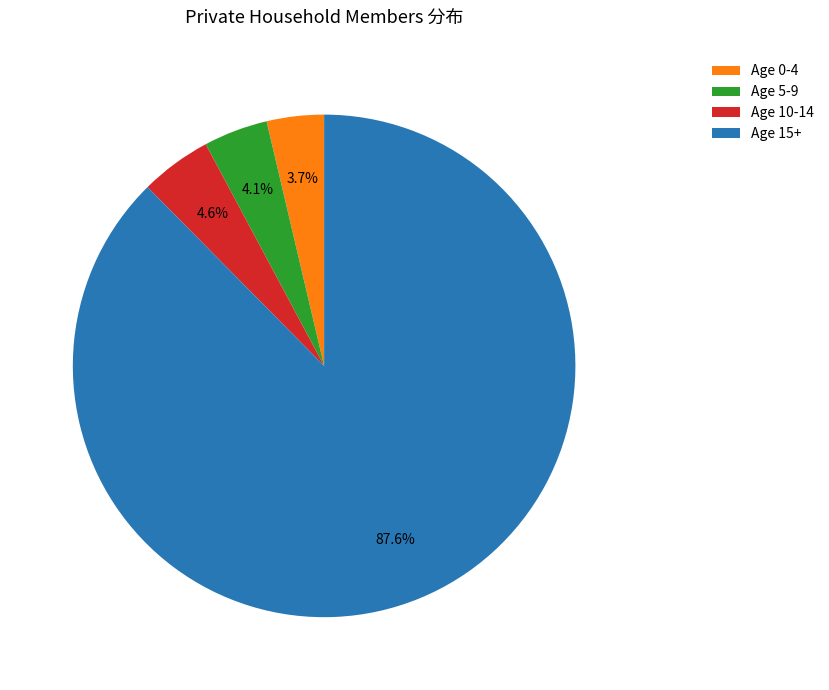

What is the largest slice in the pie chart?

Age 15+